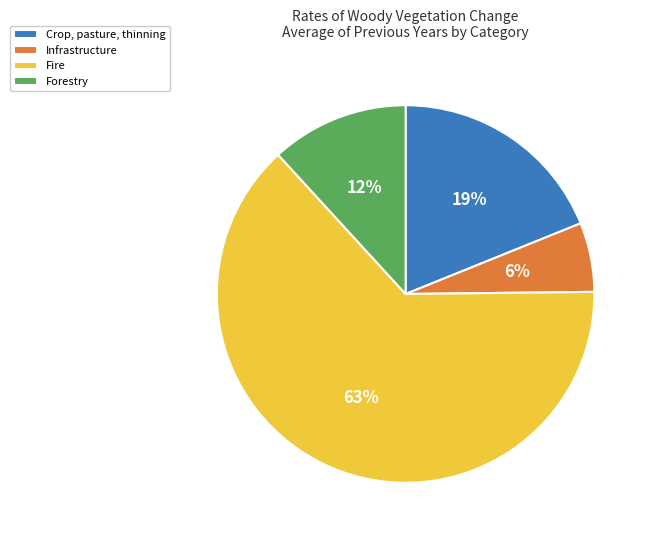

The Fire slice represents 70% of the pie. True or false?

False